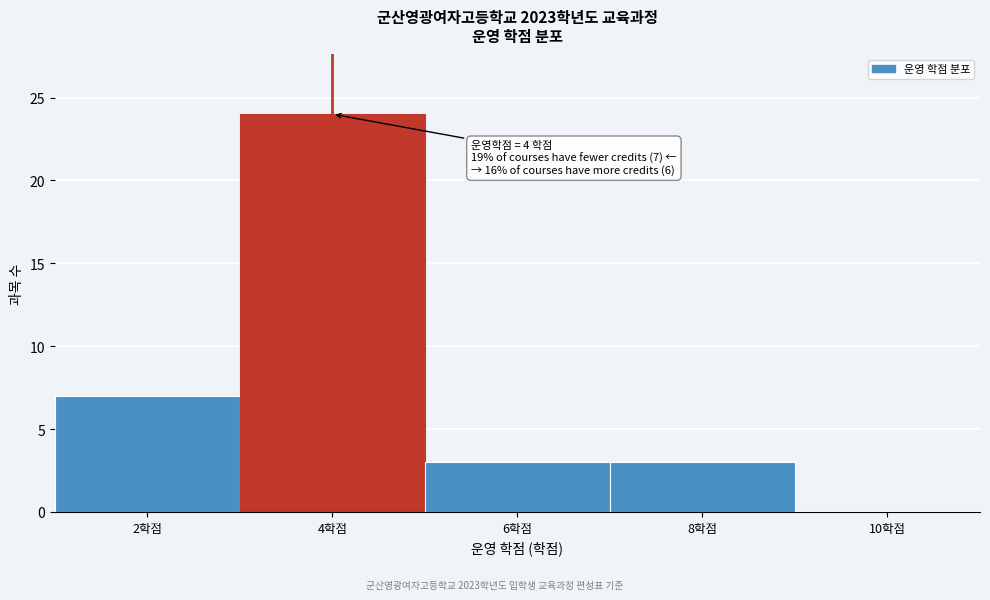

Which range on the x-axis has the tallest bar?

3 to 5